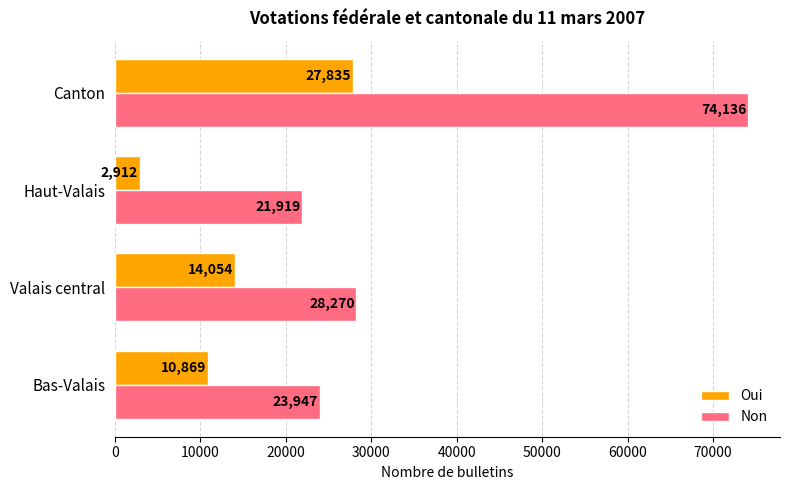

The value of Non at Valais central is 49258. True or false?

False